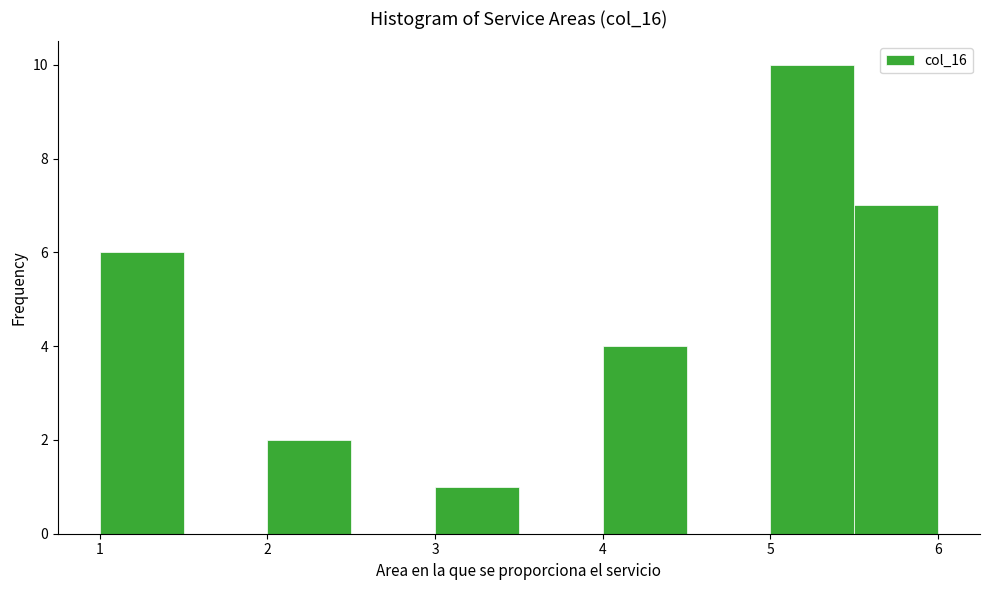

What is the height of the bar covering 1.0 to 1.5 on the x-axis? The values are not printed on the chart, so give them approximately, as read against the axis.

6